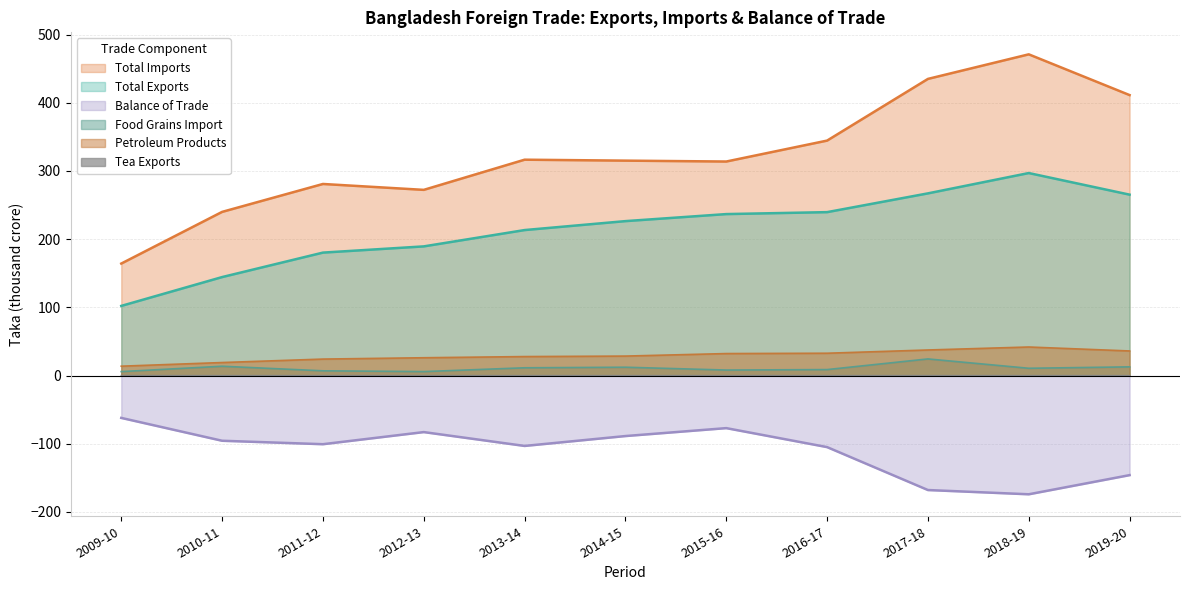

Which has a higher value, 2013-14 or 2017-18?

2017-18